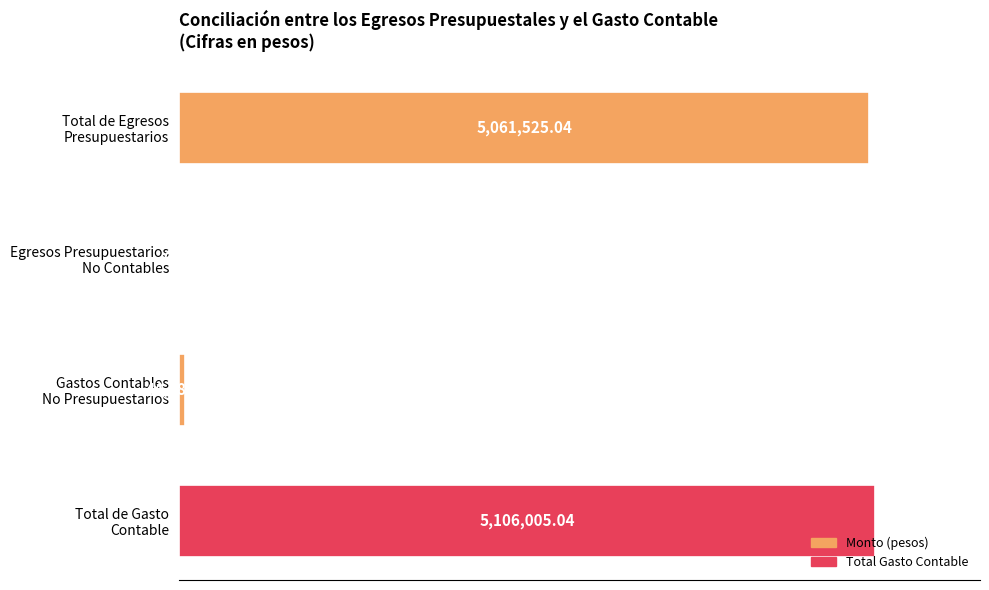

Are the bars grouped side by side (vs. stacked)?

No